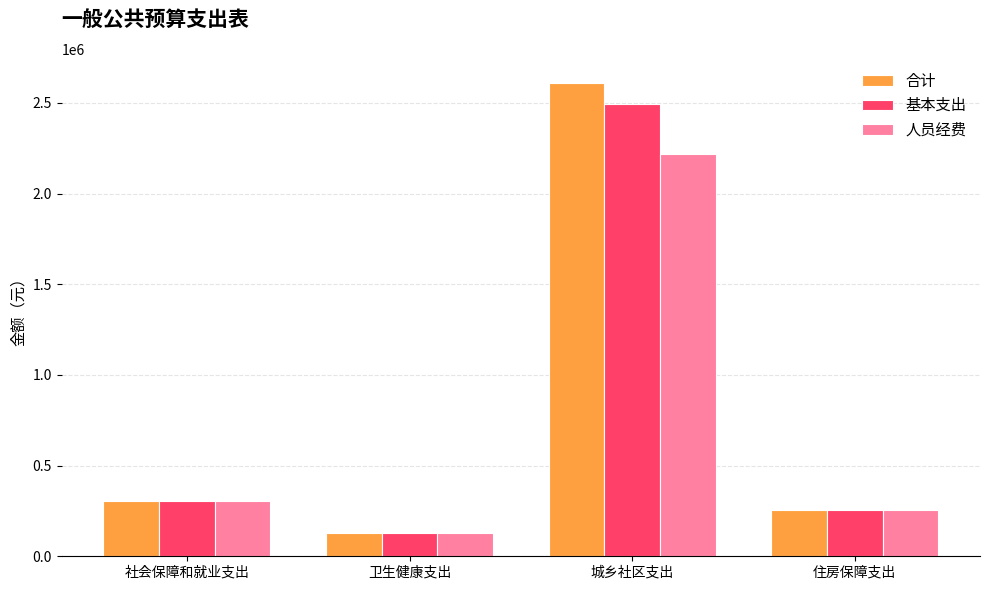

List the series in order of their peak value, lowest first.

人员经费, 基本支出, 合计